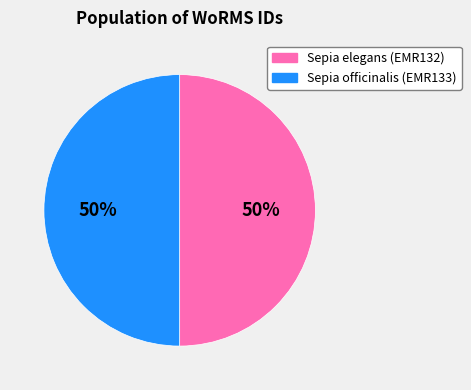

Combined, do Sepia officinalis (EMR133) and Sepia elegans (EMR132) account for over 50%?

Yes